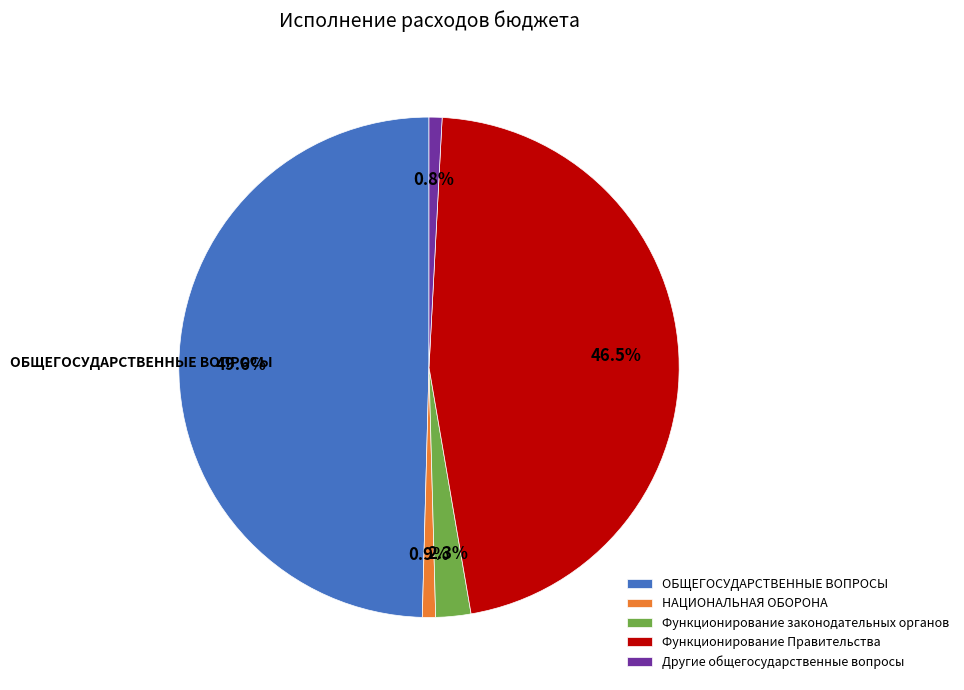

To the nearest percent, what portion does ОБЩЕГОСУДАРСТВЕННЫЕ ВОПРОСЫ represent?

50%